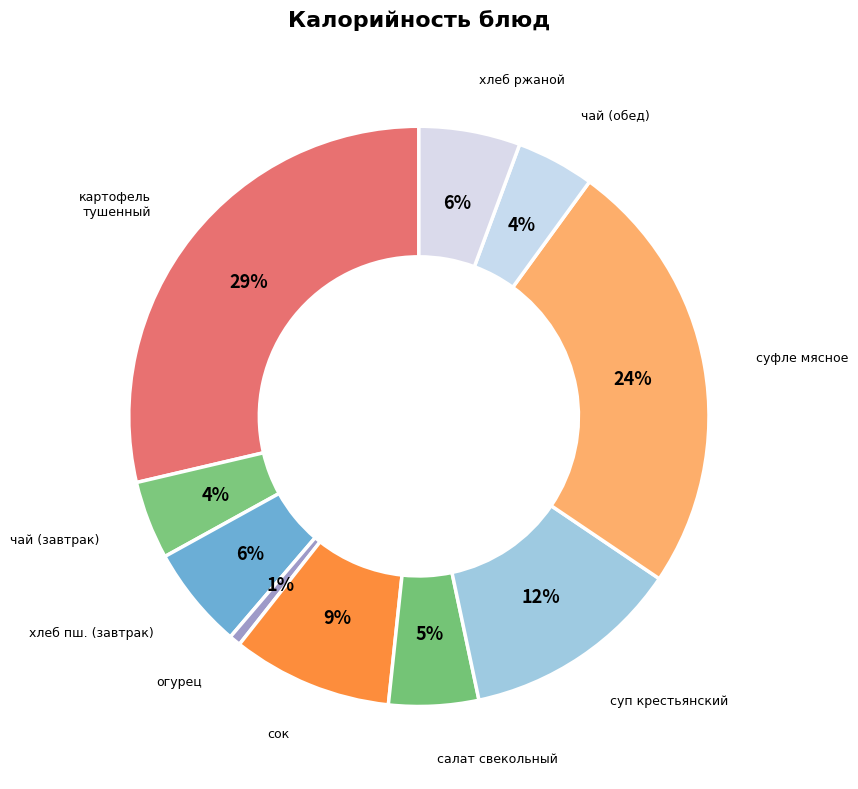

How many segments does this pie chart have?

10